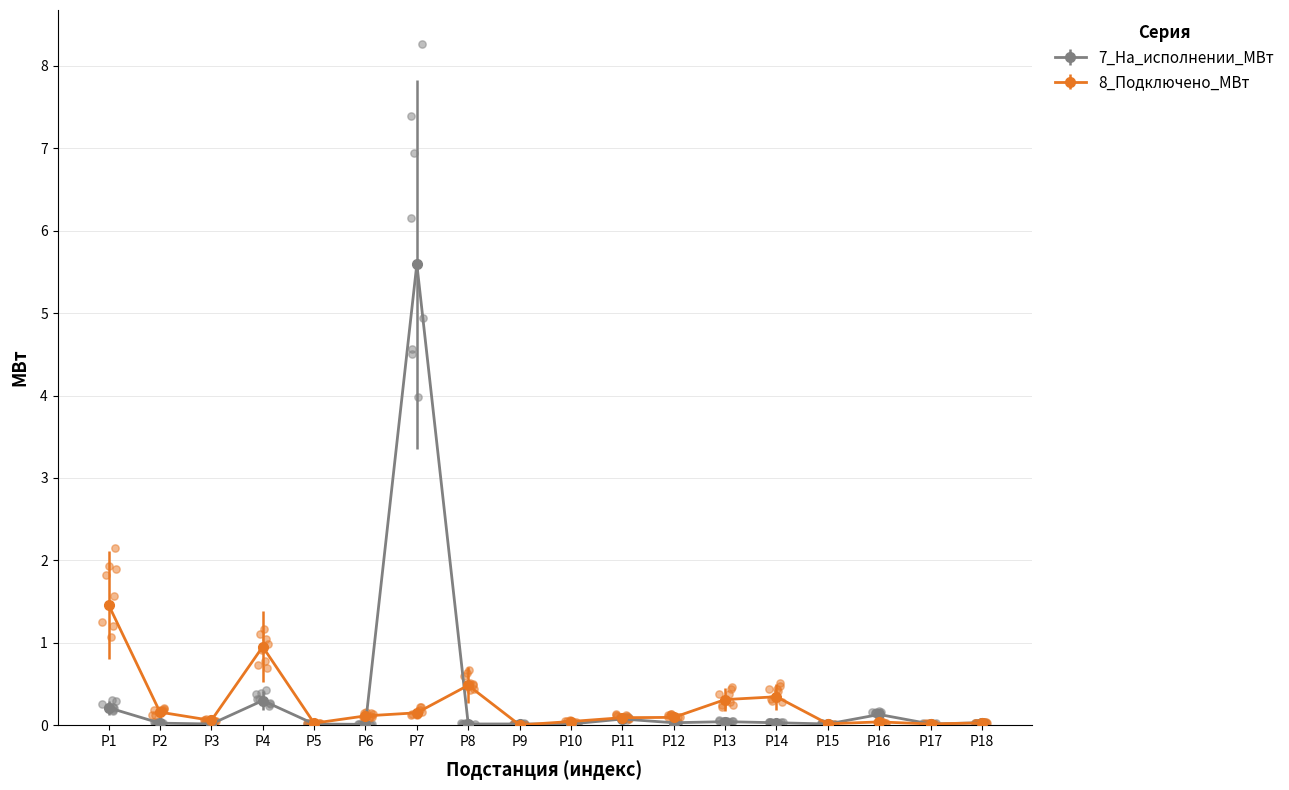

The 8_Подключено_МВт series shows 0.0 at P15. True or false?

True